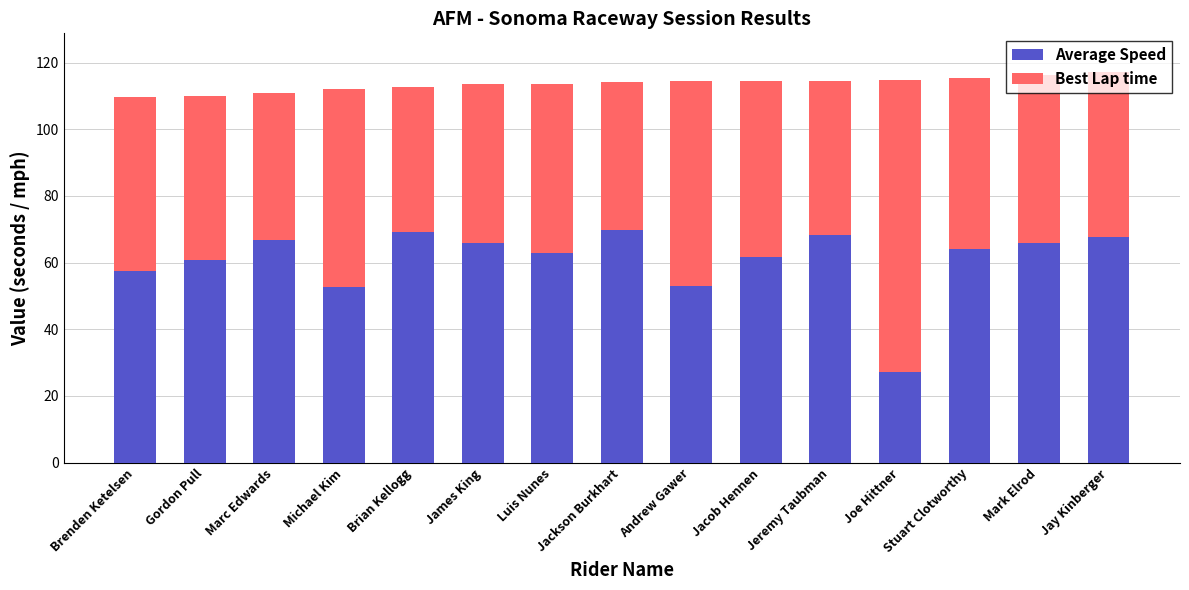

The Average Speed series shows 73.3 at Andrew Gawer. True or false?

False